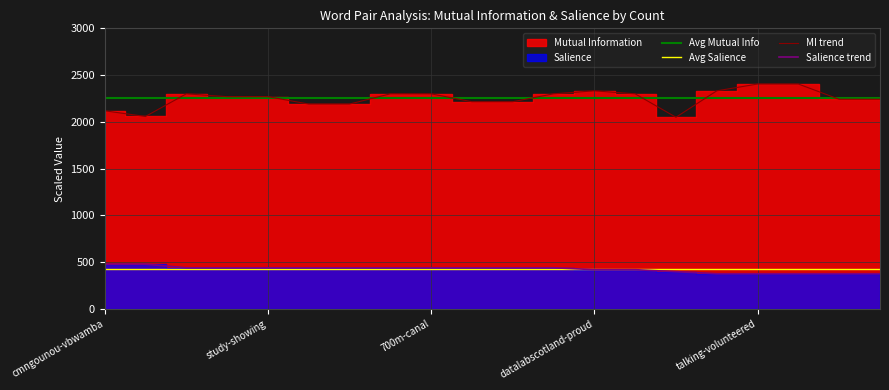

What is the smallest value displayed?

376.9